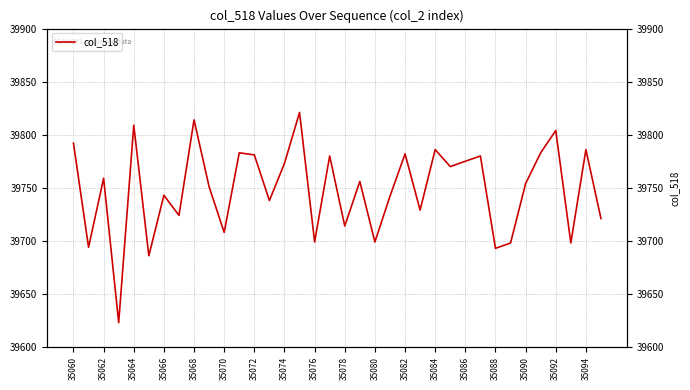

Does the chart have visible grid lines?

Yes